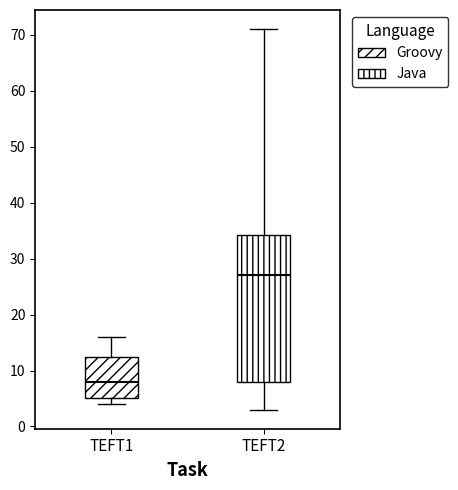

Which box is the tallest, from its lower edge to its upper edge?

TEFT2